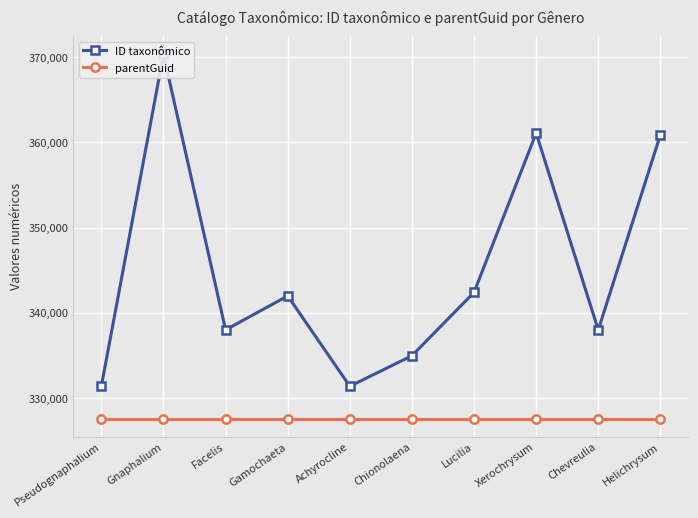

Reading left to right, what are all the values shown in this chart?

ID taxonômico: 331438	370333	338031	342013	331421	335004	342428	361100	338022	360897
parentGuid: 327617	327617	327617	327617	327617	327617	327617	327617	327617	327617